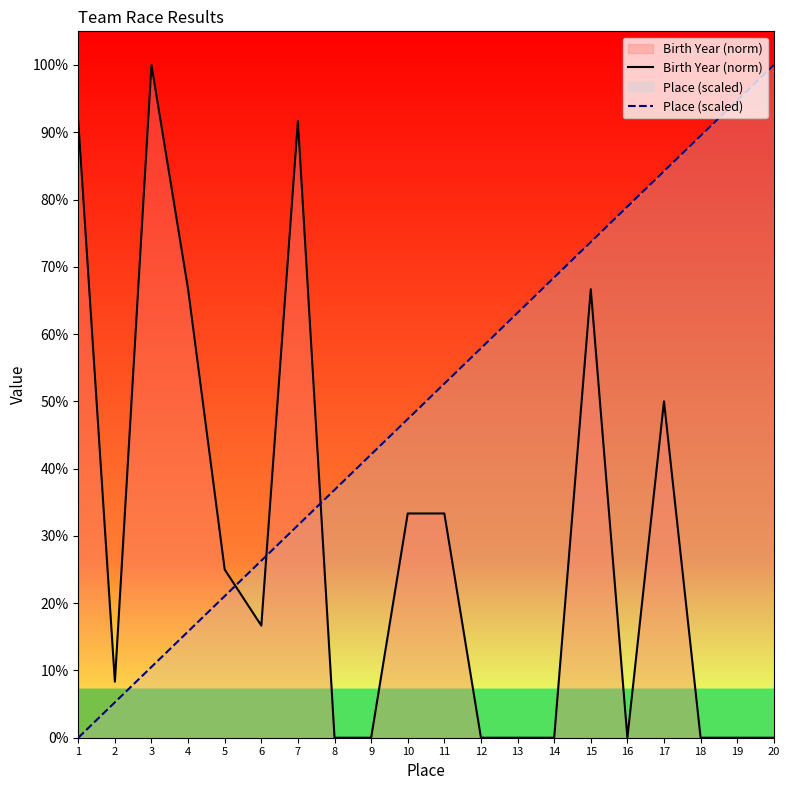

Between which two adjacent categories do Place (scaled) and Birth Year (norm) first intersect?

5 and 6